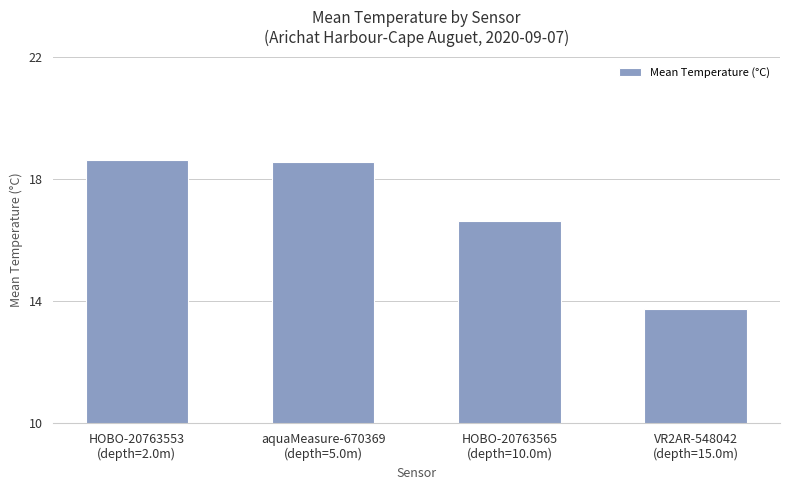

What is the value of the 1st bar from the left?

18.6